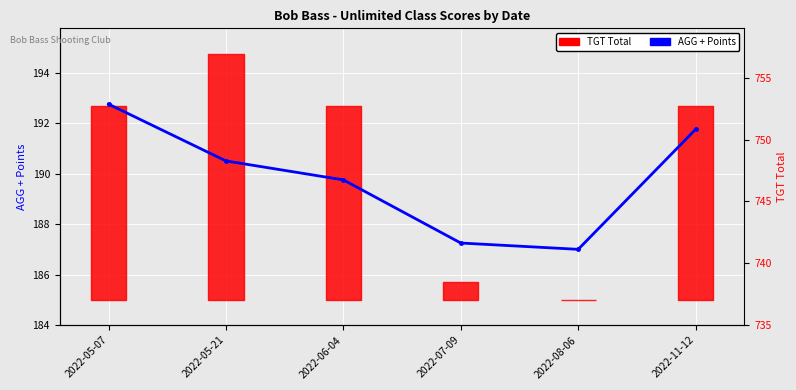

How many interior local valleys (lower than both neighbors) does the data have?

1